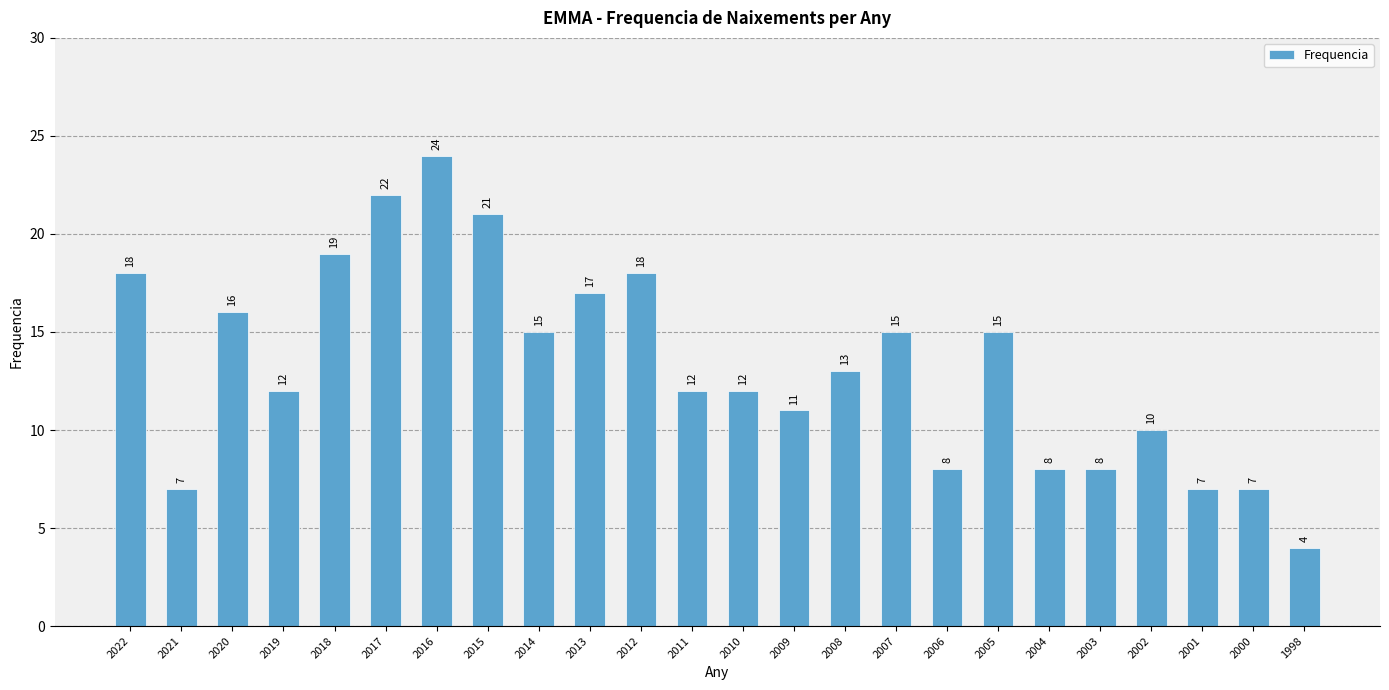

How many values are below 13?

12